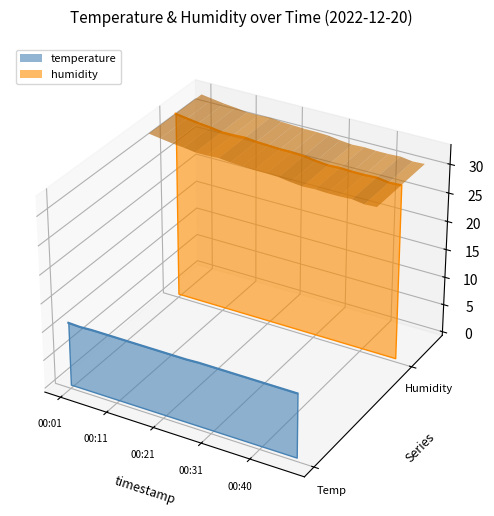

How many categories are shown in the chart?

20